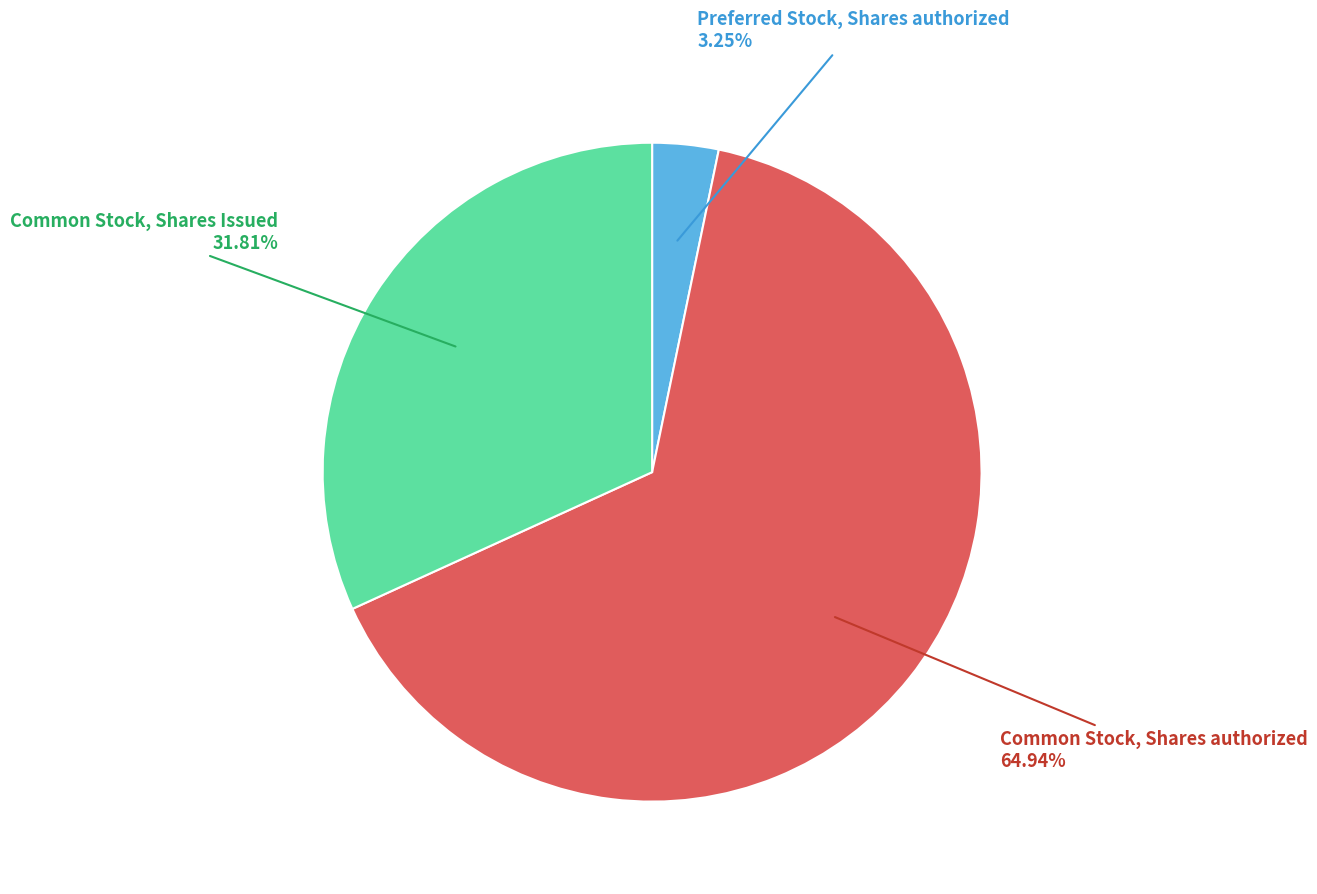

Is there any slice that represents more than half of the pie?

Yes